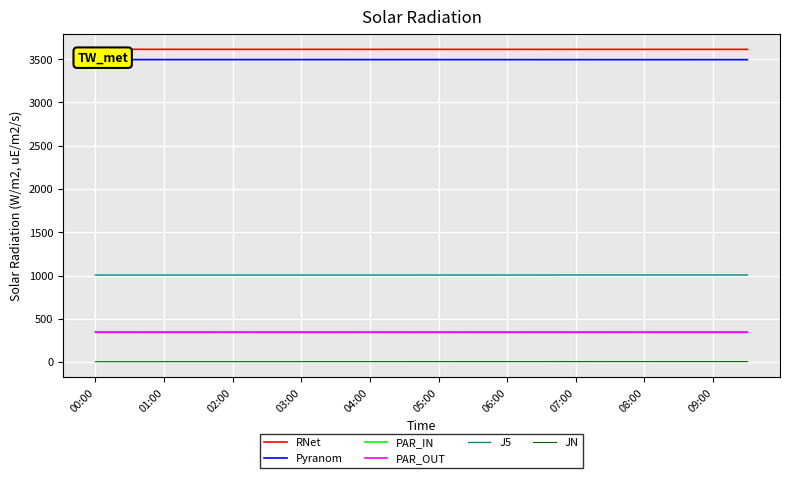

True or false: J5 and PAR_IN intersect in this chart.

False